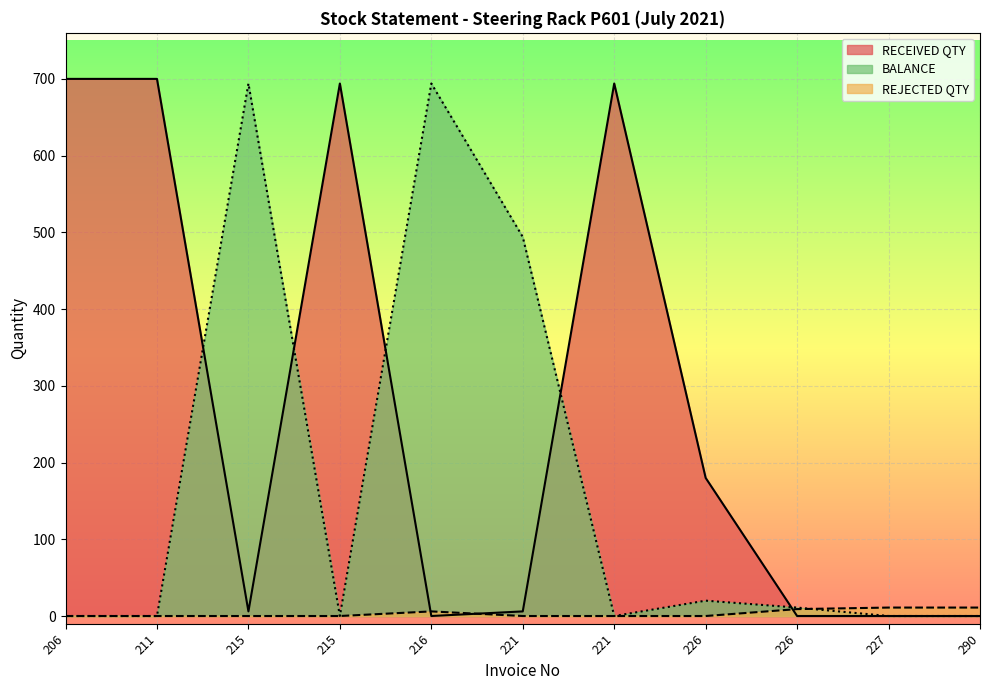

What is the difference between the RECEIVED QTY values at 211 and 215?

6